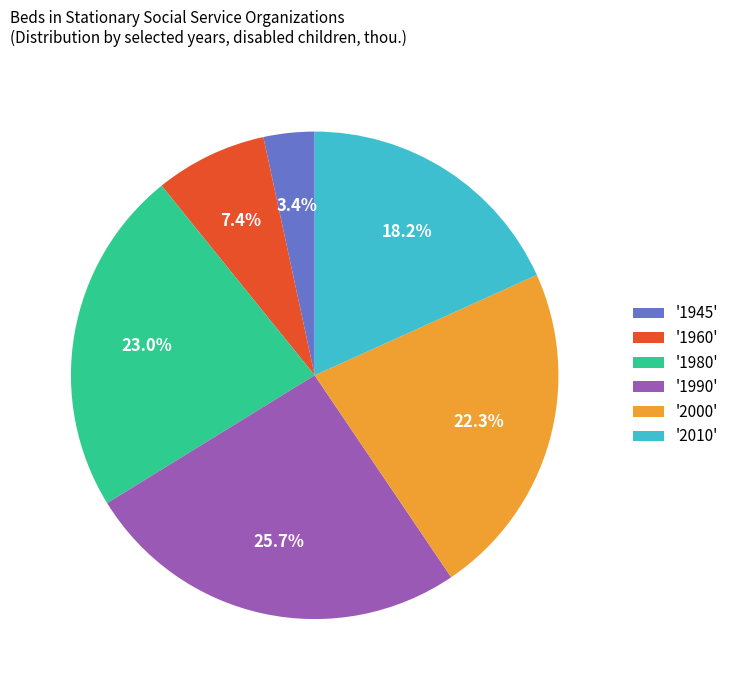

Which has a higher value, '2000' or '1945'?

'2000'